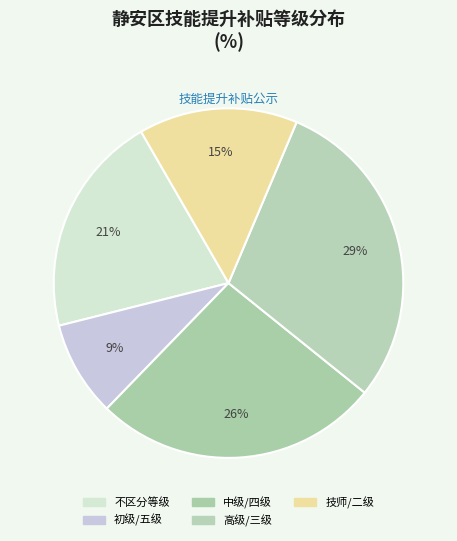

What percentage is the 不区分等级 slice, to the nearest percent?

21%